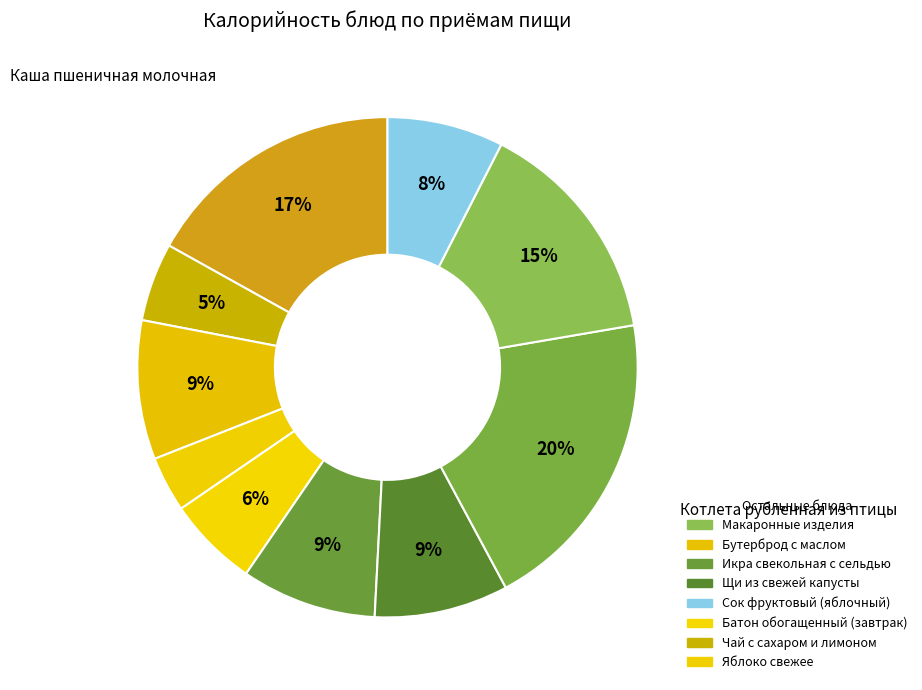

Which slice is the smallest?

Яблоко свежее